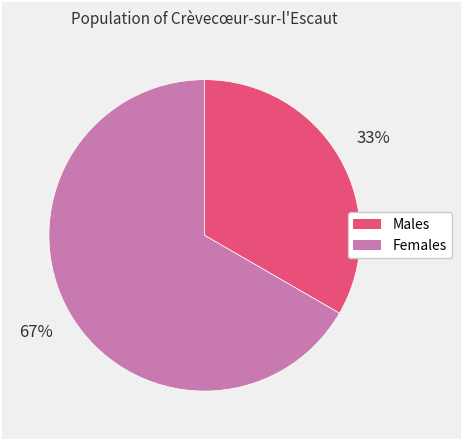

Does any single category account for the majority?

Yes